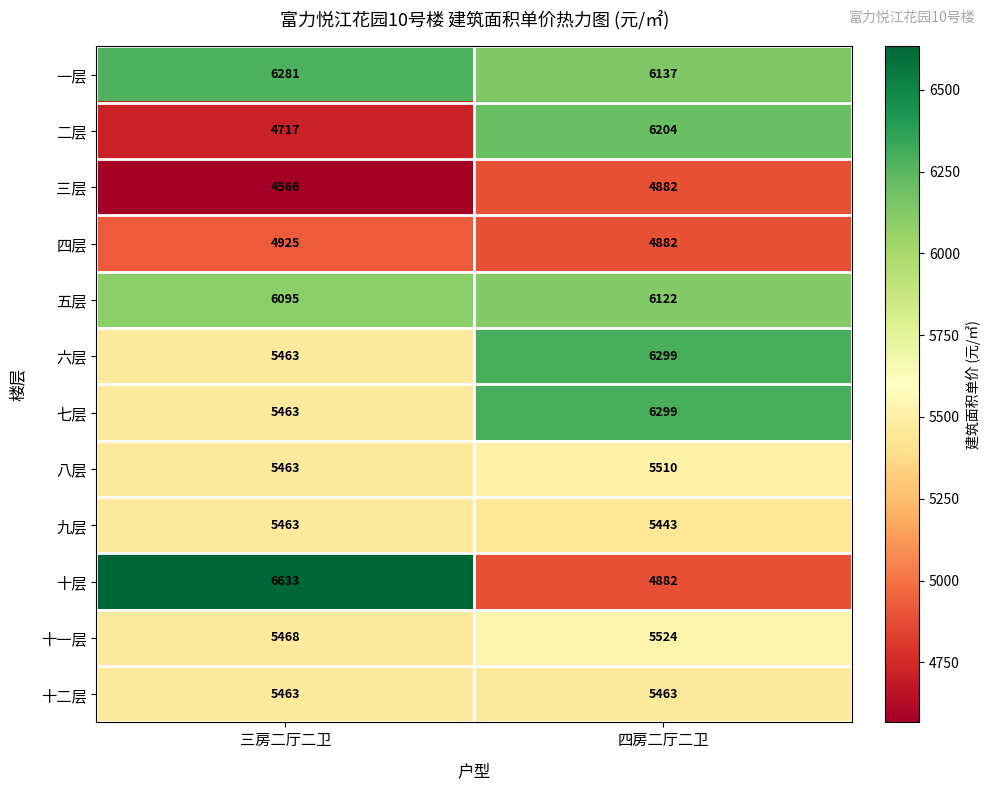

What is the sum of the 十二层 values at 四房二厅二卫 and 三房二厅二卫?

10926